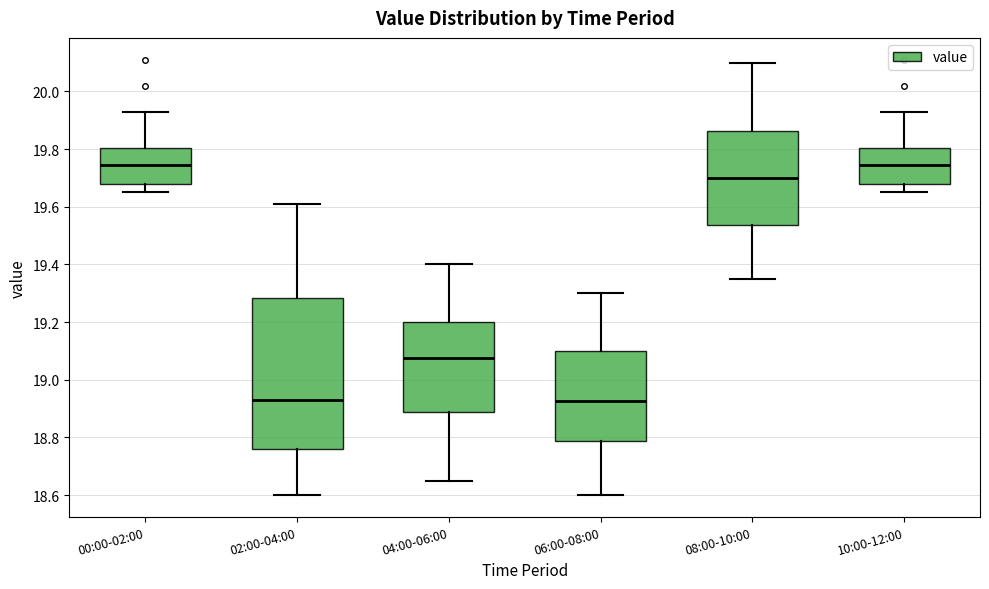

Where is the lower edge of the box for 06:00-08:00 on the y-axis? The values are not printed on the chart, so give them approximately, as read against the axis.

18.78